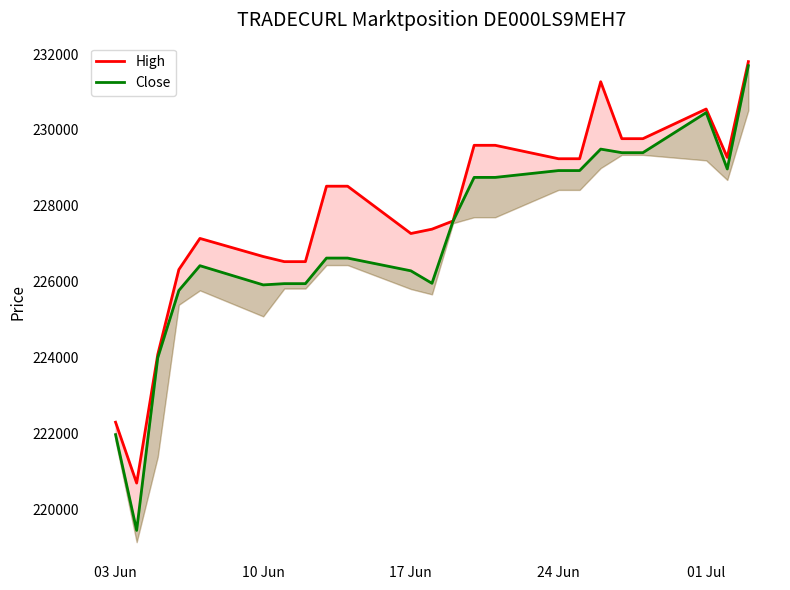

Reading left to right, transcribe all the data shown in this chart.

High: 222294	220689	224077	226317	227139	226662	226527	226527	228516	228516	227269	227383	227599	229594	229594	229240	229240	231270	229769	229769	230551	229276	231800
Close: 221967	219442	223992	225767	226420	225914	225947	225947	226621	226621	226285	225956	227595	228748	228748	228928	228928	229494	229400	229400	230456	228970	231694